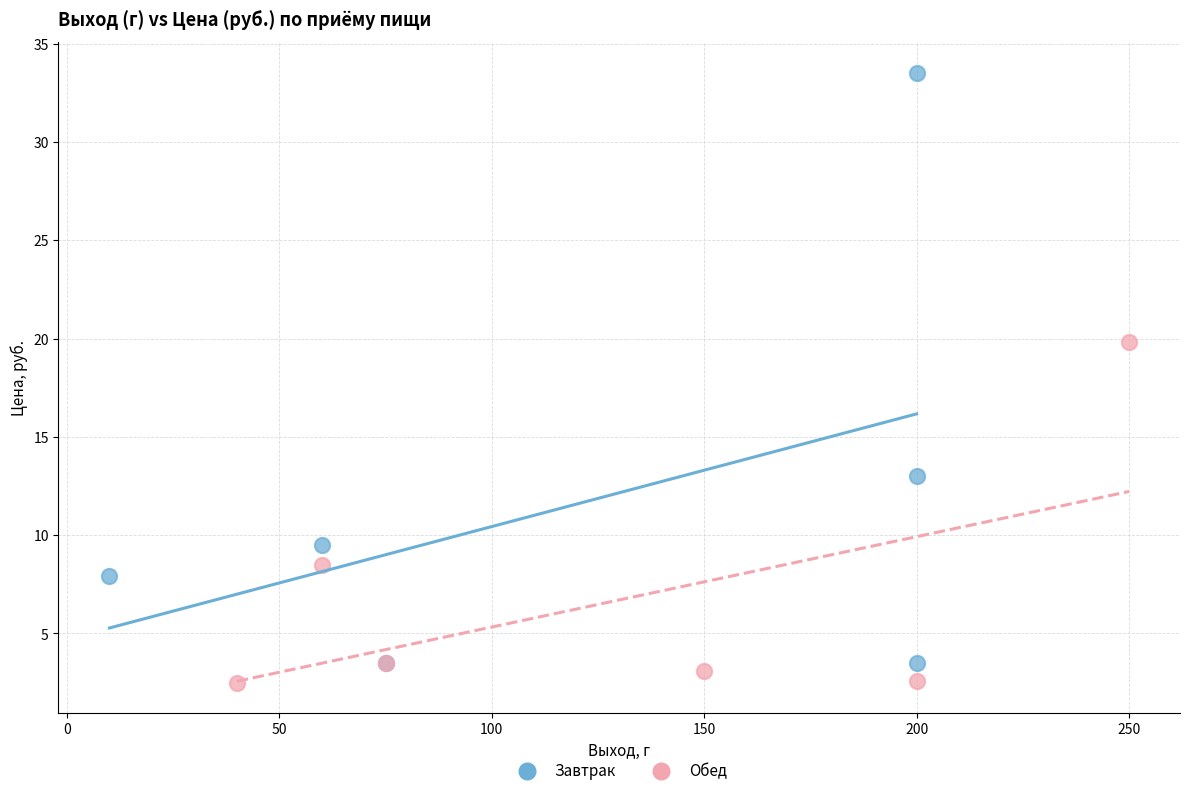

Which series reaches the maximum Y coordinate?

Завтрак